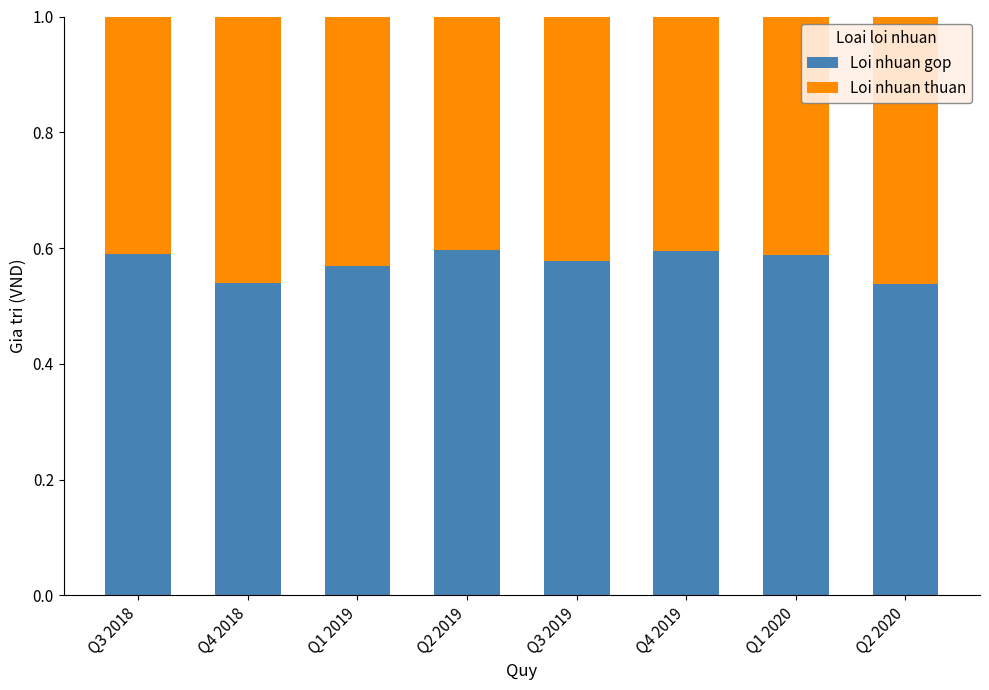

What is the sum of the Loi nhuan gop values at Q2 2020 and Q2 2019?

1.1